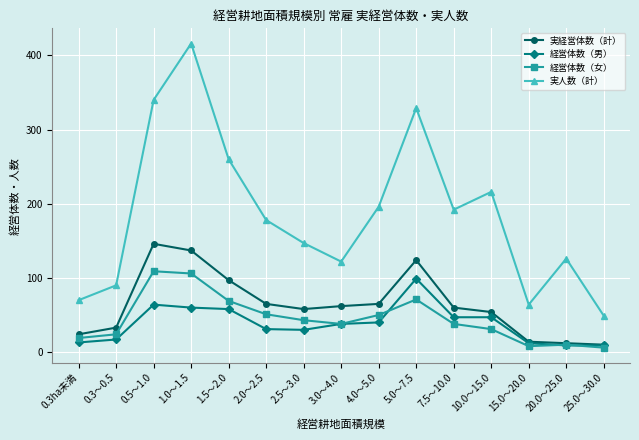

What is the label of the 8th point from the left?

3.0～4.0